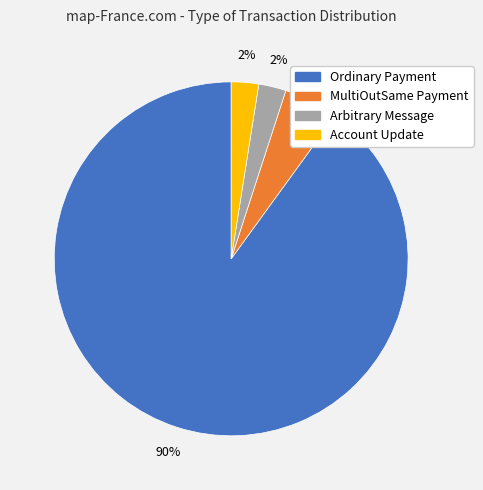

What is the largest slice in the pie chart?

Ordinary Payment